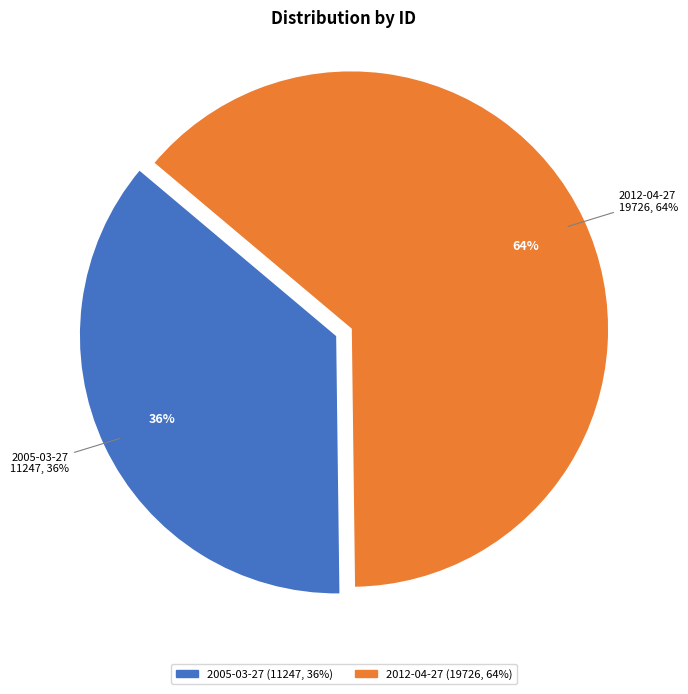

Which slice is the largest?

2012-04-27